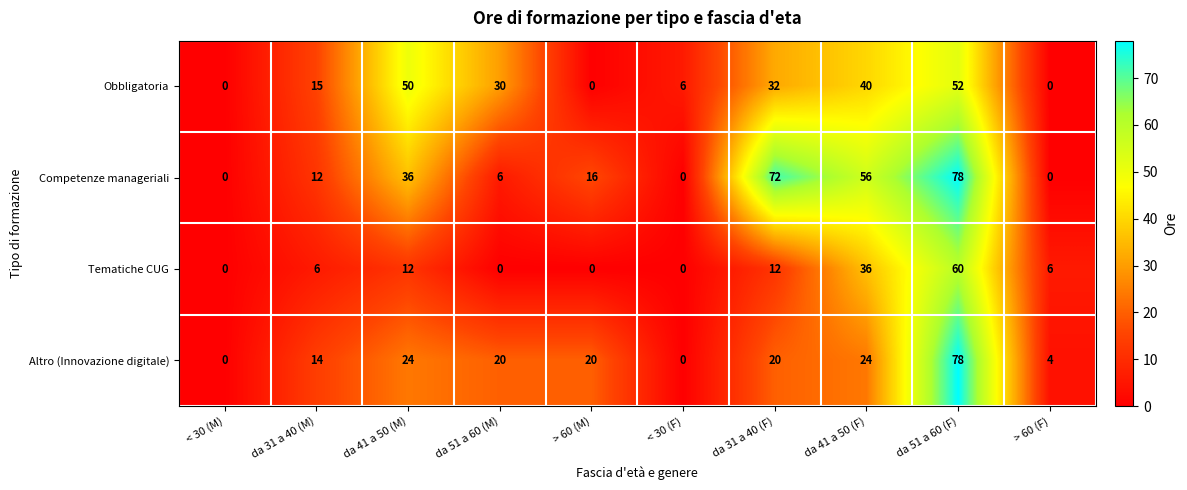

What is the average value of the Tematiche CUG series?

13